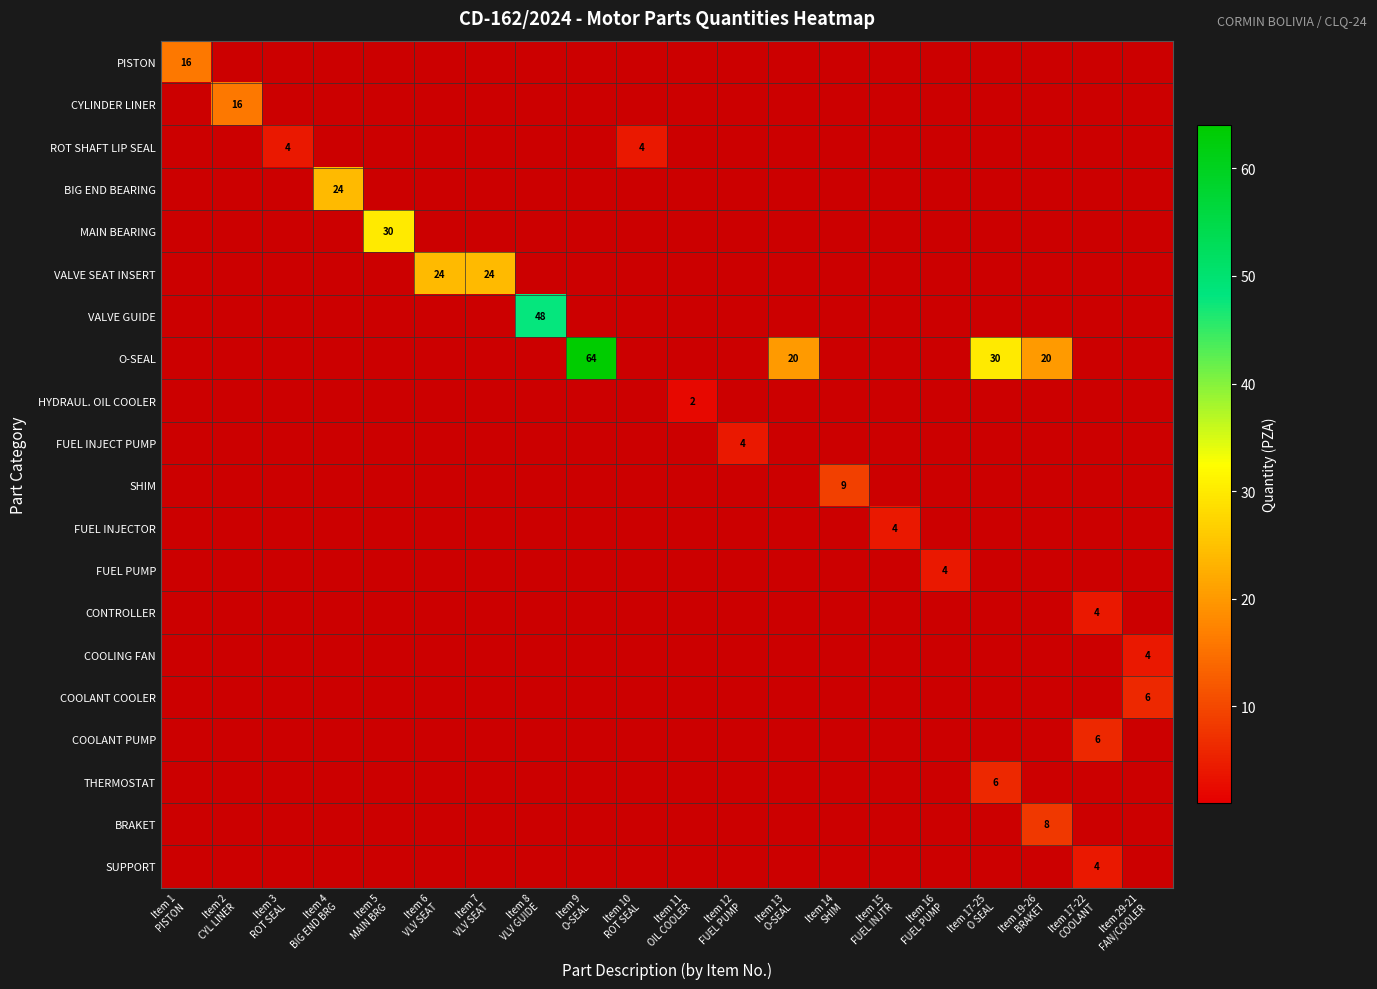

At which category is the sum across all series the highest?

Item 9
O-SEAL